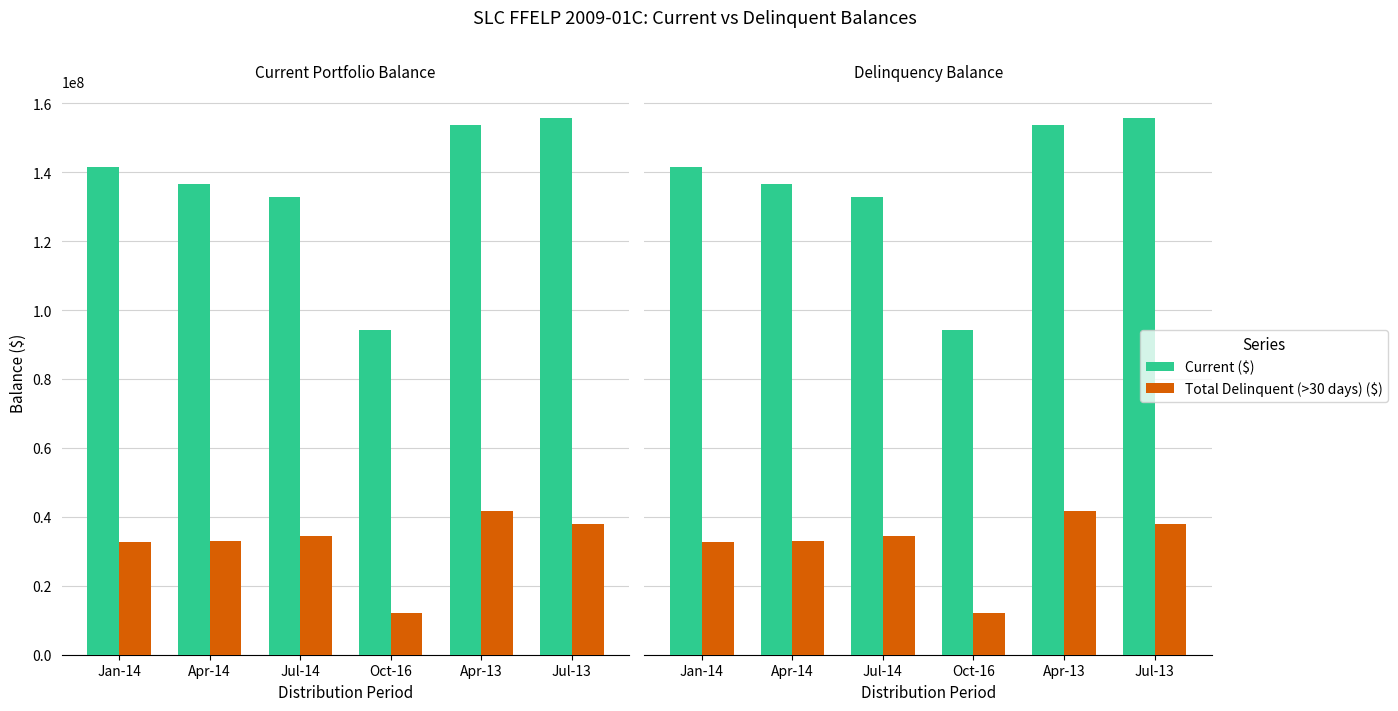

Between Jul-14 and Apr-13, which series saw the biggest shift?

Current ($)